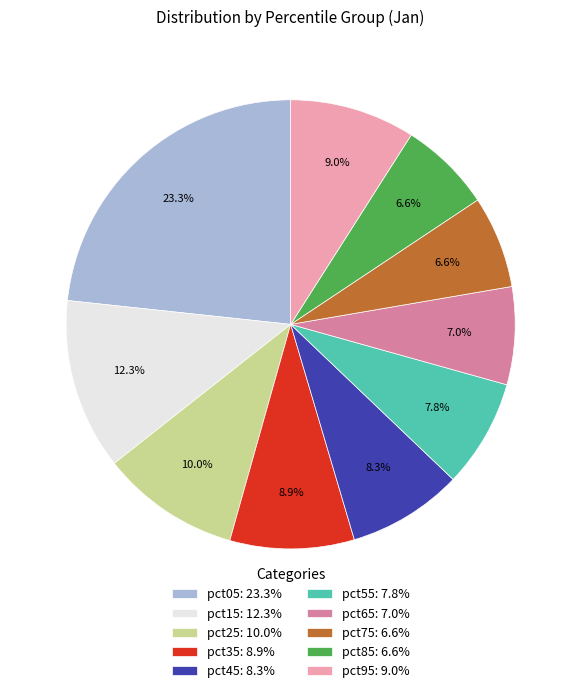

Does pct45 account for over 50% of the chart?

No